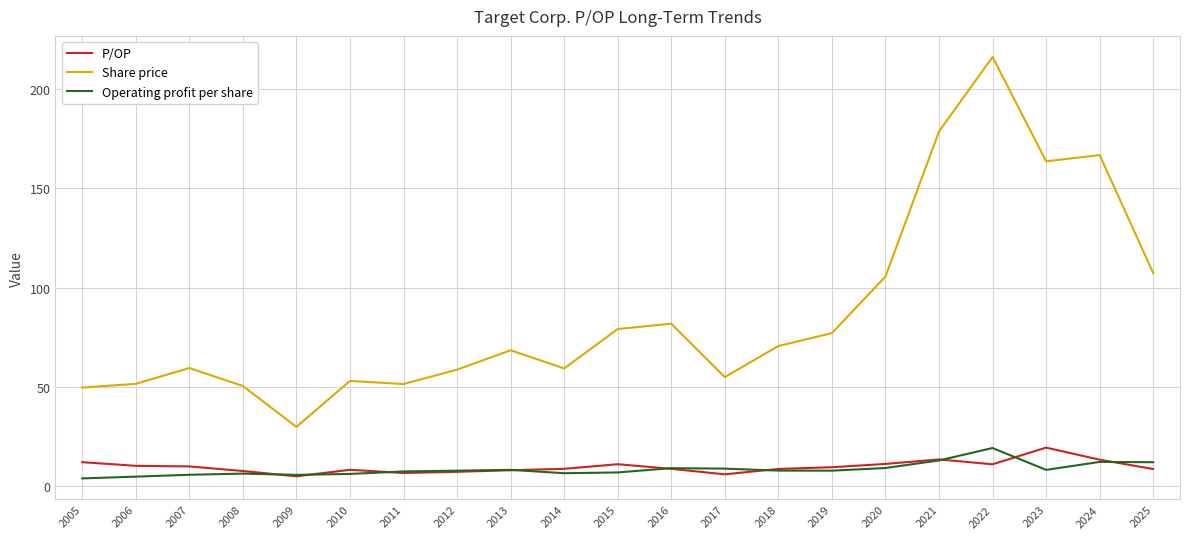

What is the maximum value shown in the chart?

216.0